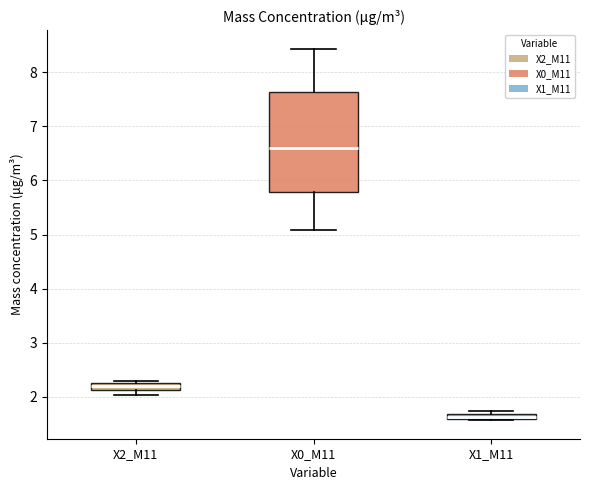

Which box has the highest median line?

X0_M11